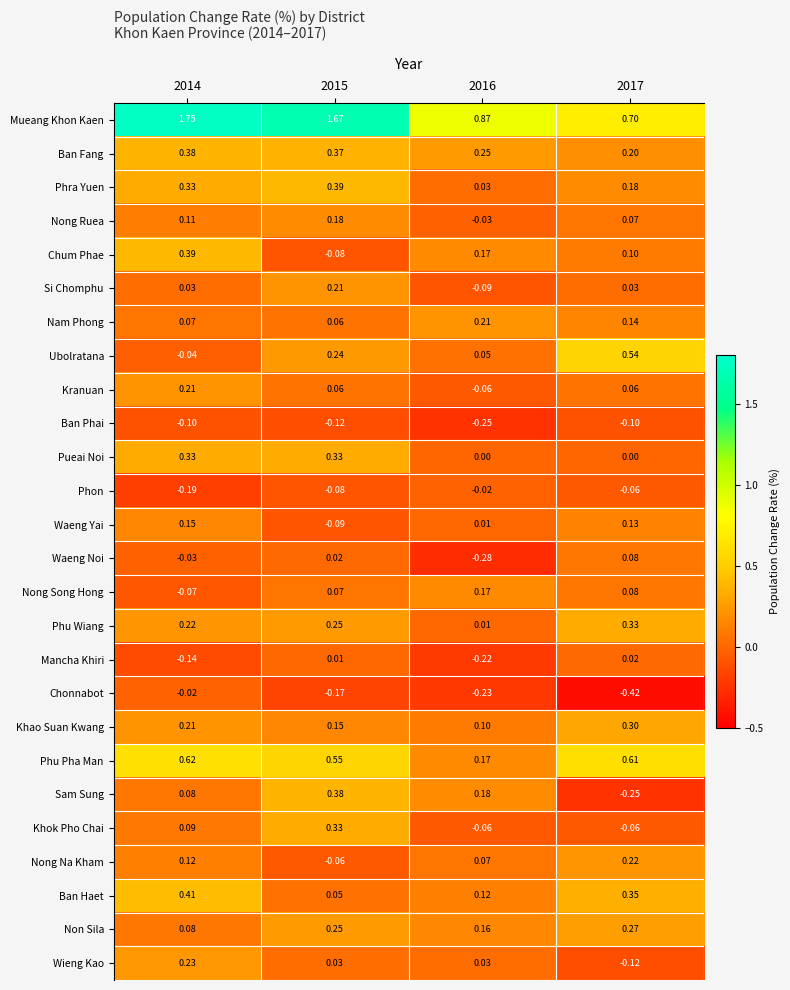

Which series has the largest range (max minus min)?

Mueang Khon Kaen